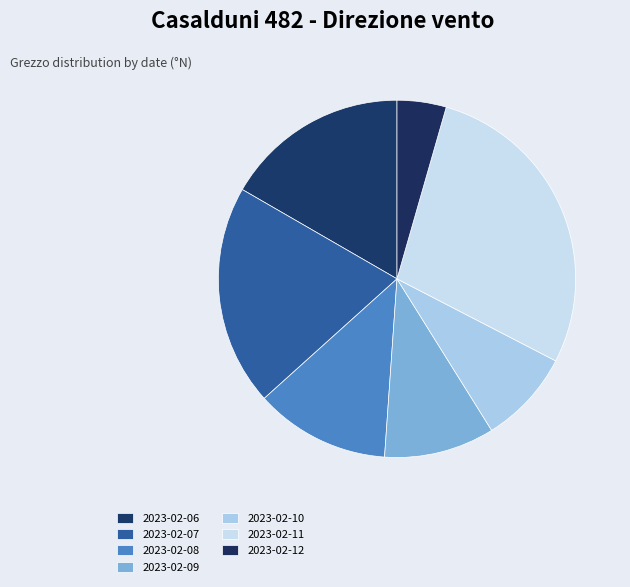

To the nearest percent, what portion does 2023-02-07 represent?

20%